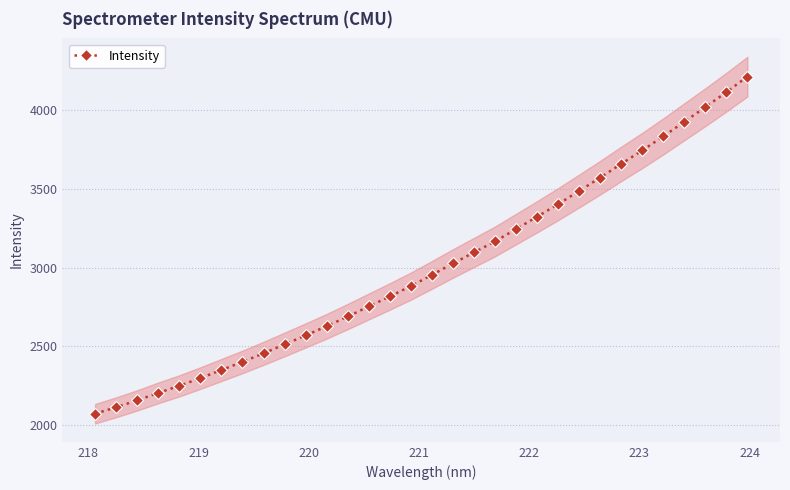

What is the average value?

2998.4